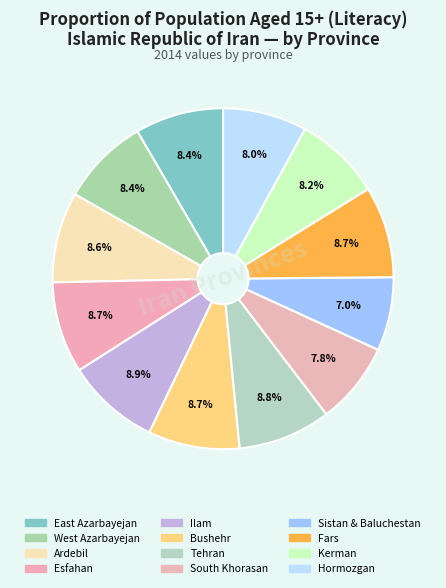

To the nearest percent, what portion does West Azarbayejan represent?

8%